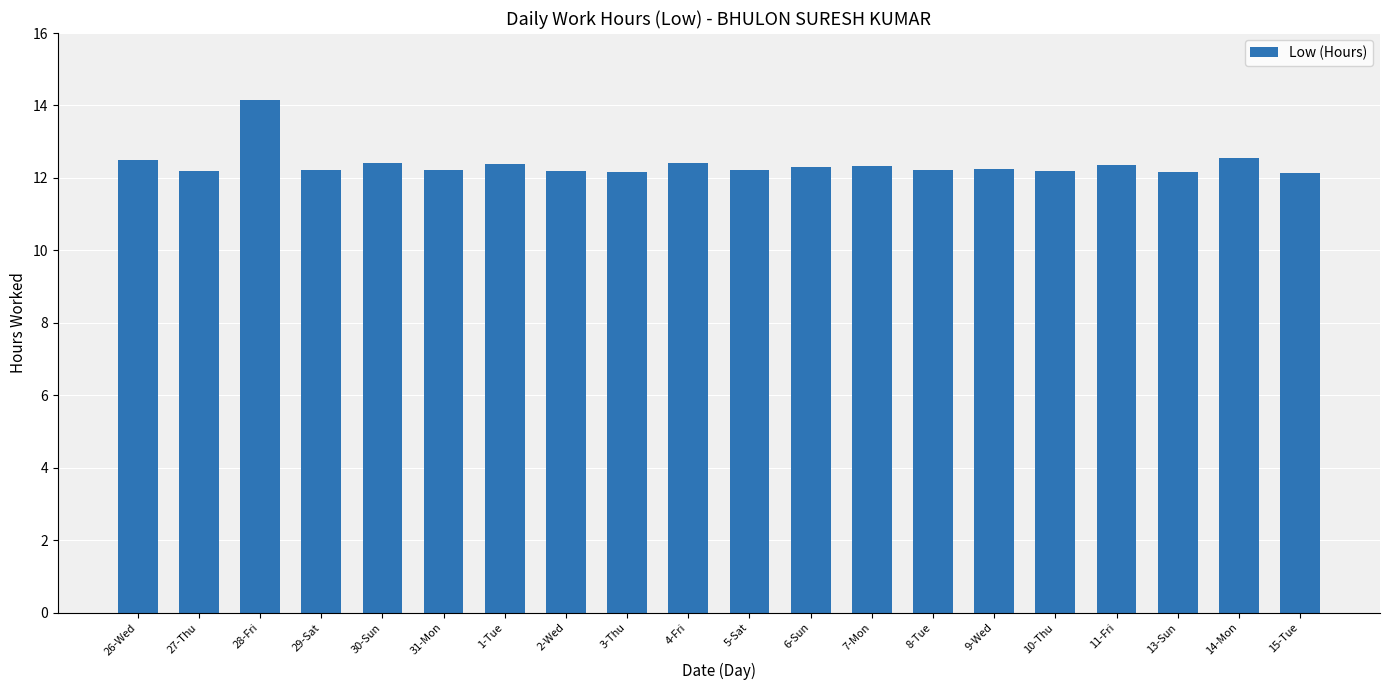

True or false: the data shows 16.6 at 31-Mon.

False